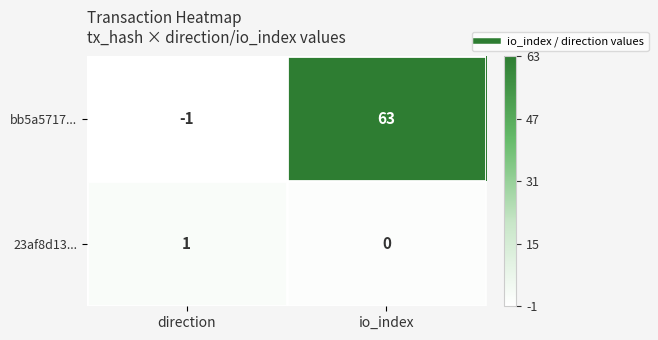

At which label is bb5a5717... closest to 31?

direction